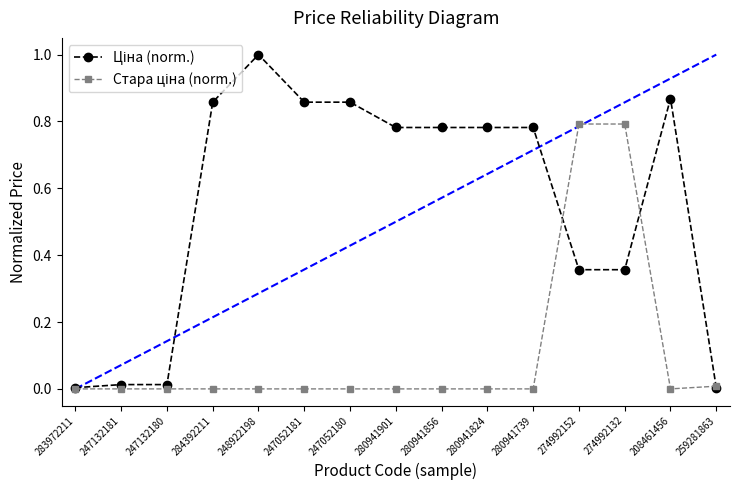

Count the number of data series in this chart.

2